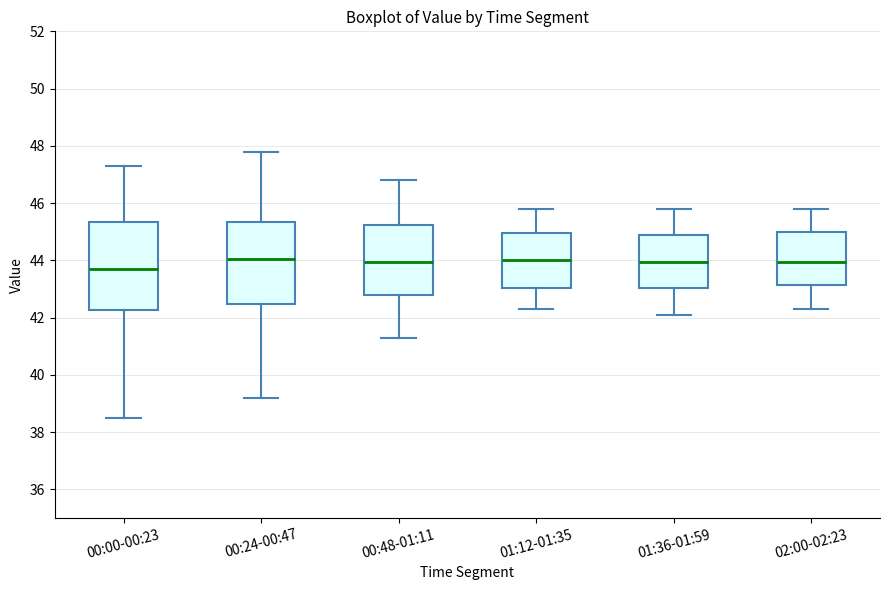

Where does the median line of the box for 01:36-01:59 sit on the y-axis? The values are not printed on the chart, so give them approximately, as read against the axis.

44.0